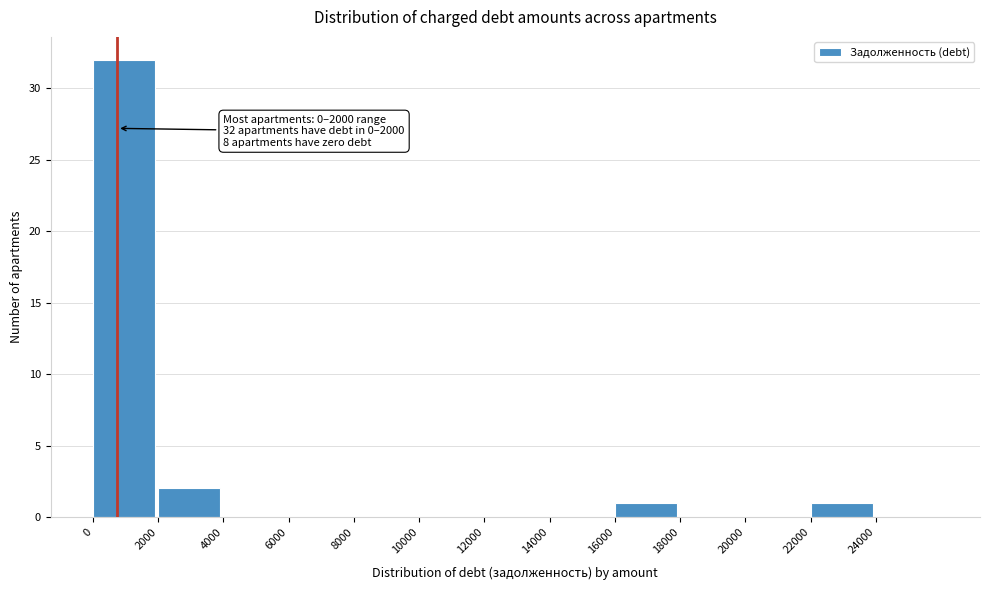

Over which range of the x-axis is the bar tallest?

0 to 2000